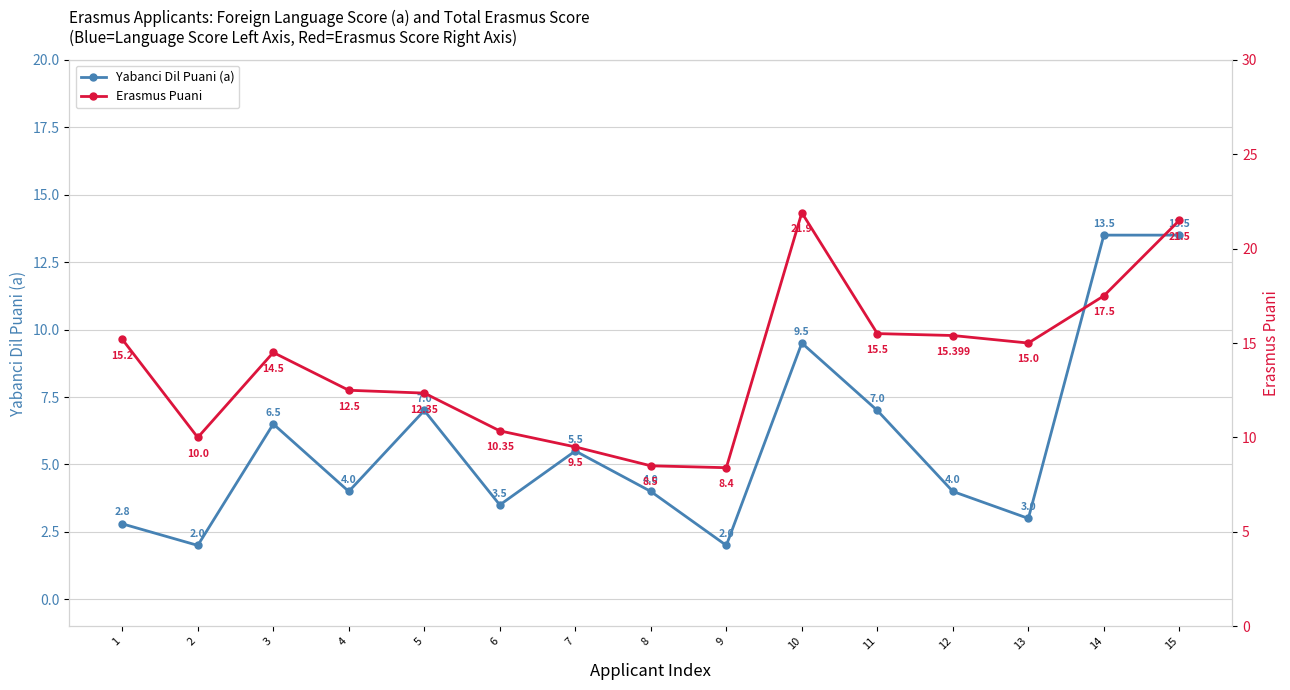

The value of Yabanci Dil Puani (a) at 2 is 2.0. True or false?

True